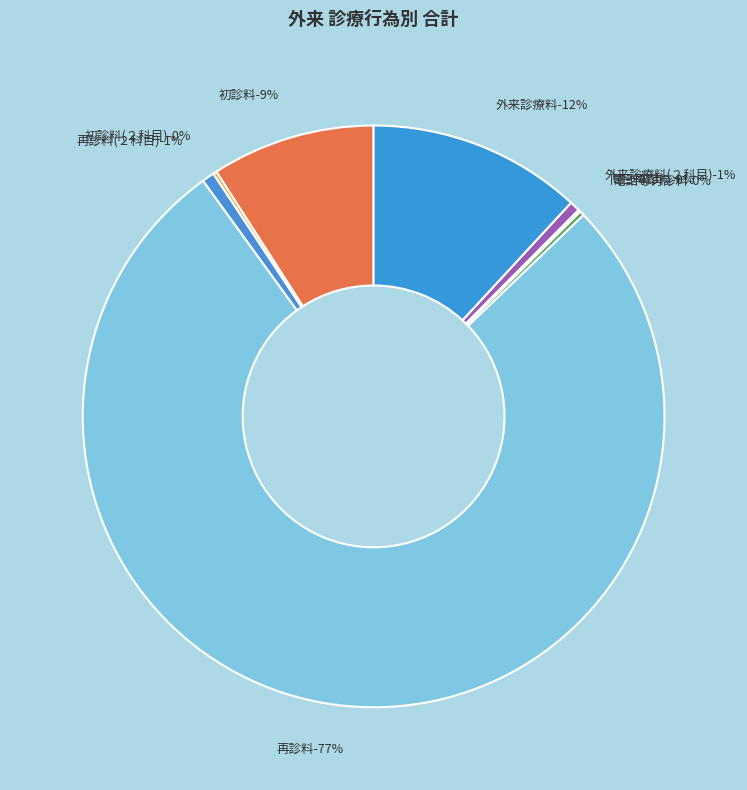

What percentage is NOT represented by 同日再診料?

99.9%